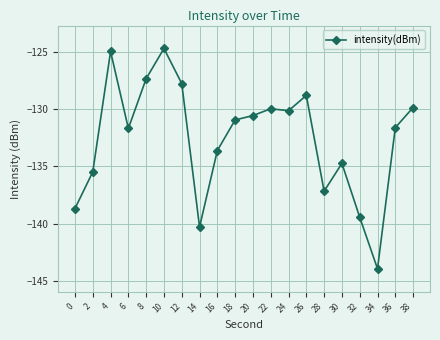

What is the difference between the maximum and minimum values?

19.2